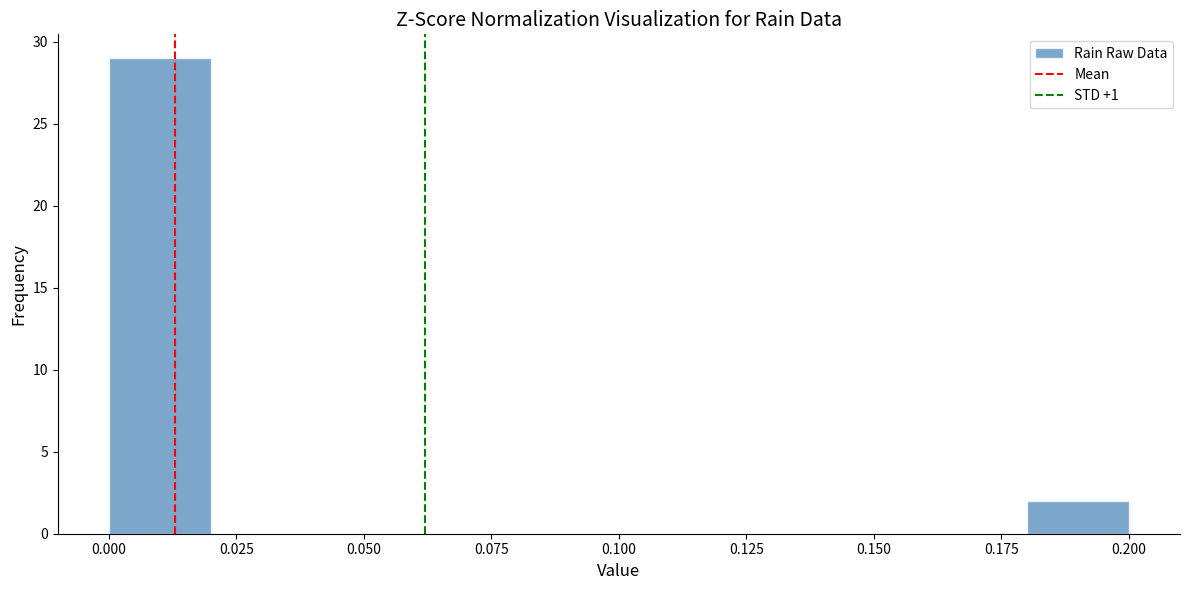

How tall is the bar that spans 0.18 to 0.20 on the x-axis? The values are not printed on the chart, so give them approximately, as read against the axis.

2